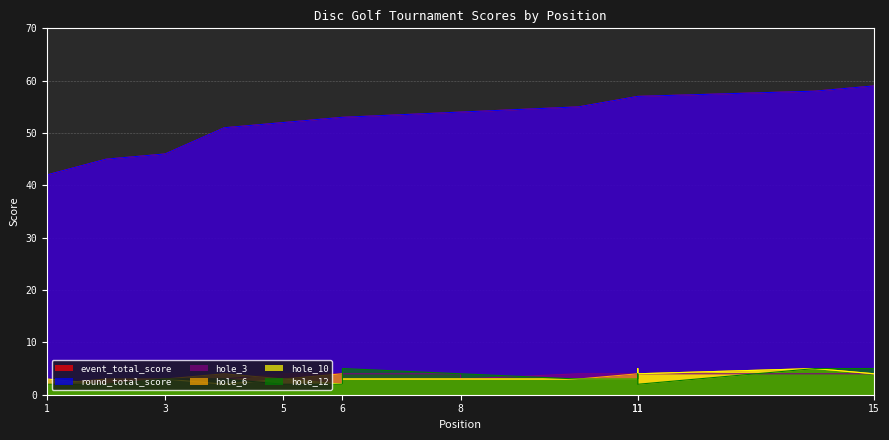

What is the sum of the hole_3 values at 1 and 6?

7